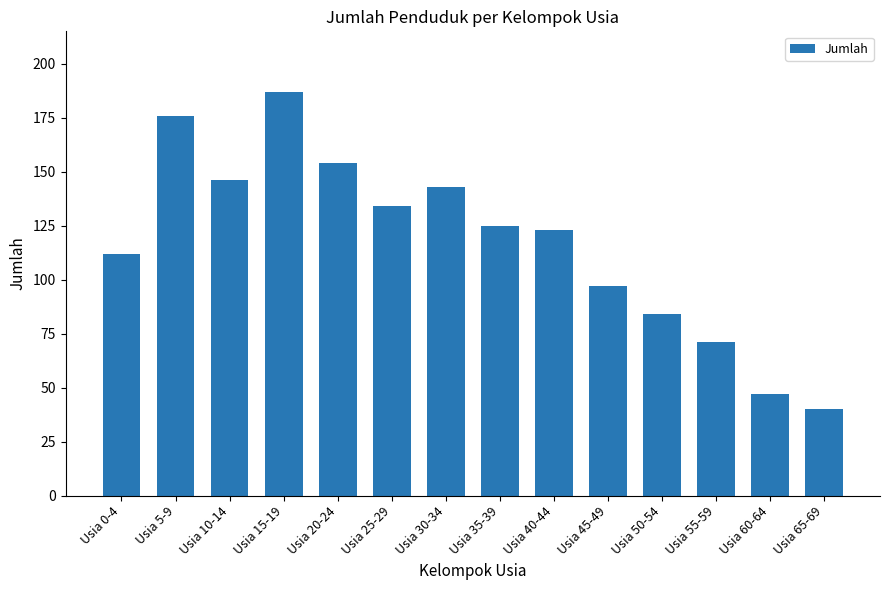

At which category does the chart reach its minimum across all series?

Usia 65-69